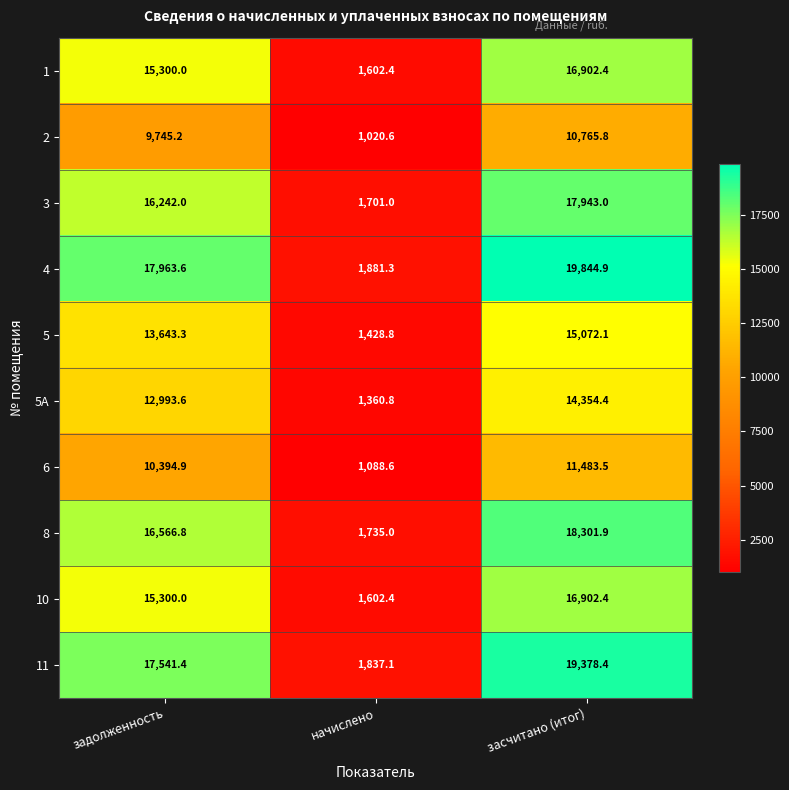

Reading left to right, what are all the values shown in this chart?

1: задолженность=15300.0	начислено=1602.4	засчитано (итог)=16902.4
2: задолженность=9745.2	начислено=1020.6	засчитано (итог)=10765.8
3: задолженность=16242.0	начислено=1701.0	засчитано (итог)=17943.0
4: задолженность=17963.6	начислено=1881.3	засчитано (итог)=19844.9
5: задолженность=13643.3	начислено=1428.8	засчитано (итог)=15072.1
5А: задолженность=12993.6	начислено=1360.8	засчитано (итог)=14354.4
6: задолженность=10394.9	начислено=1088.6	засчитано (итог)=11483.5
8: задолженность=16566.8	начислено=1735.0	засчитано (итог)=18301.9
10: задолженность=15300.0	начислено=1602.4	засчитано (итог)=16902.4
11: задолженность=17541.4	начислено=1837.1	засчитано (итог)=19378.4